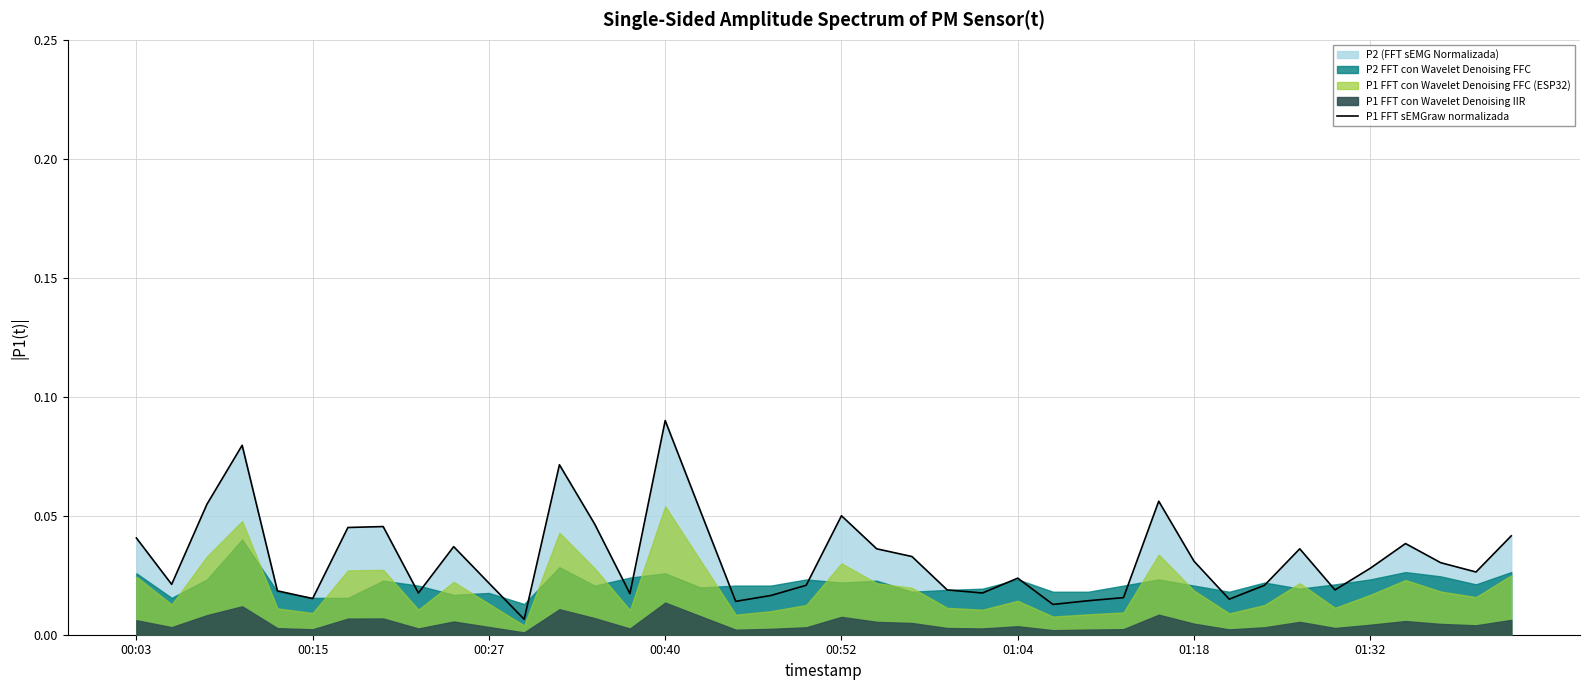

Count the number of categories in the chart.

40